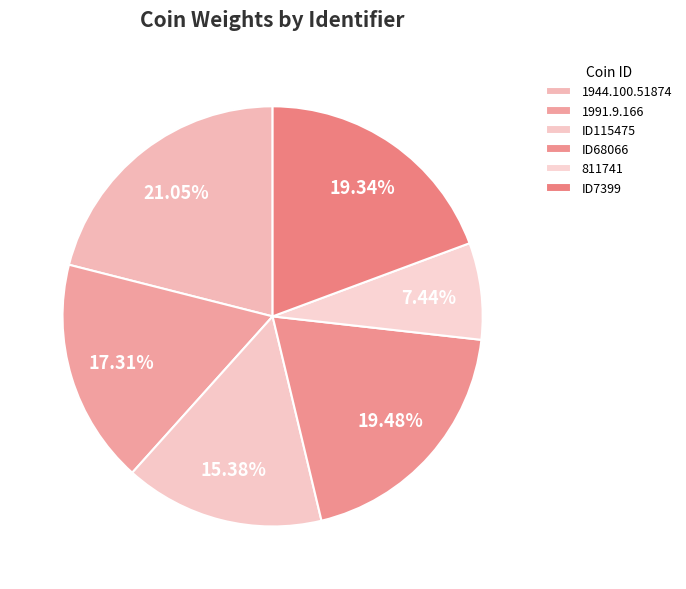

Approximately how many times larger is the value at ID7399 compared to 811741?

2.6